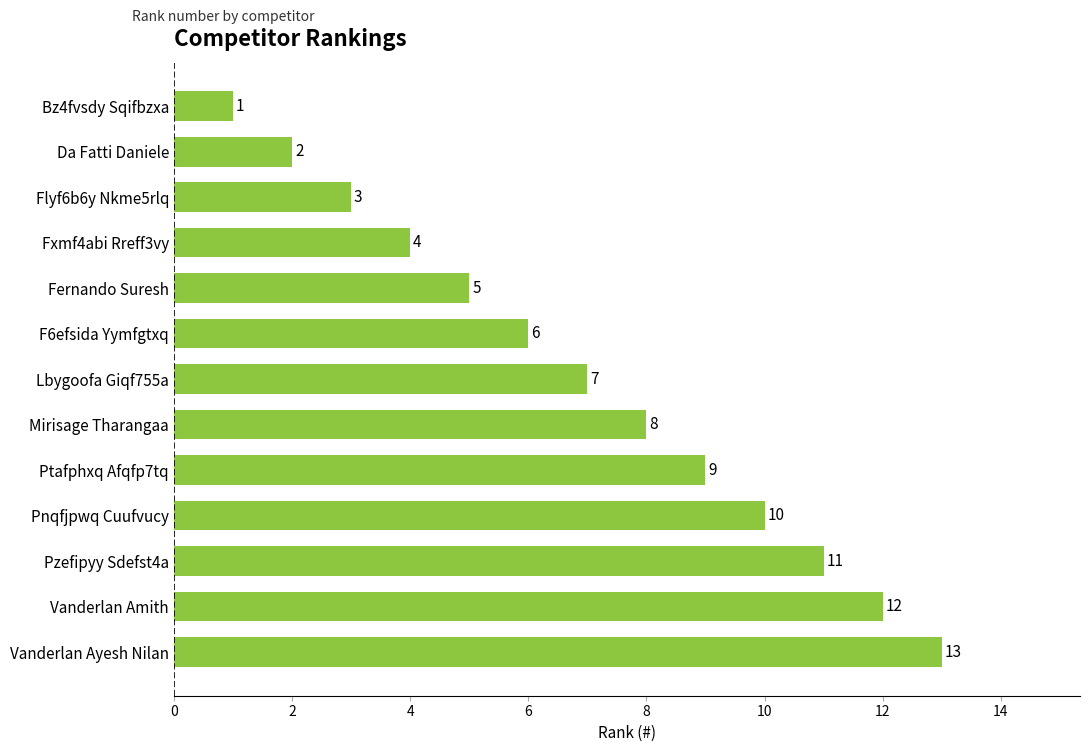

What is the average value?

7